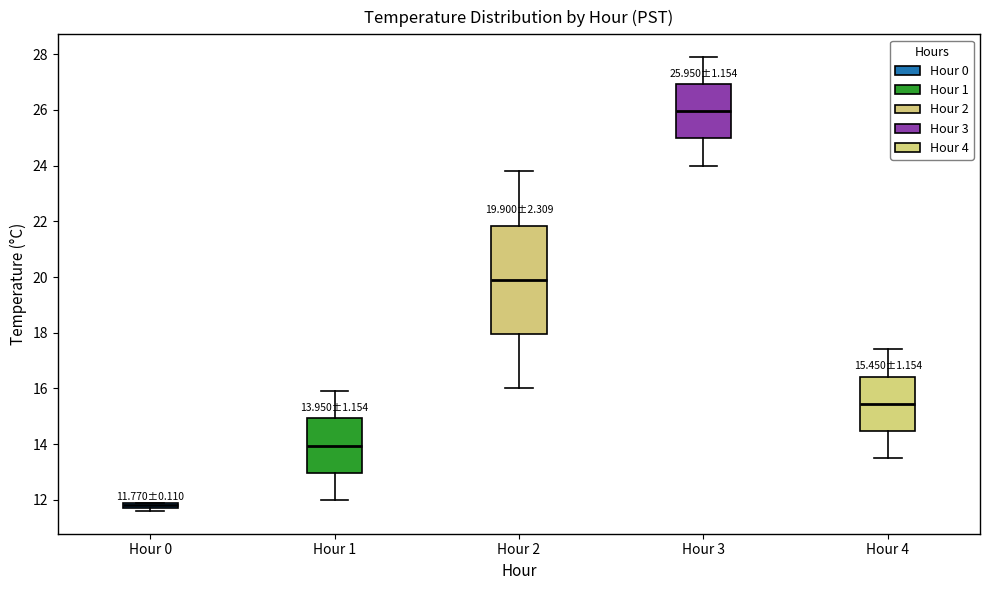

Comparing the boxes themselves (not the whiskers), which one is the tallest?

Hour 2